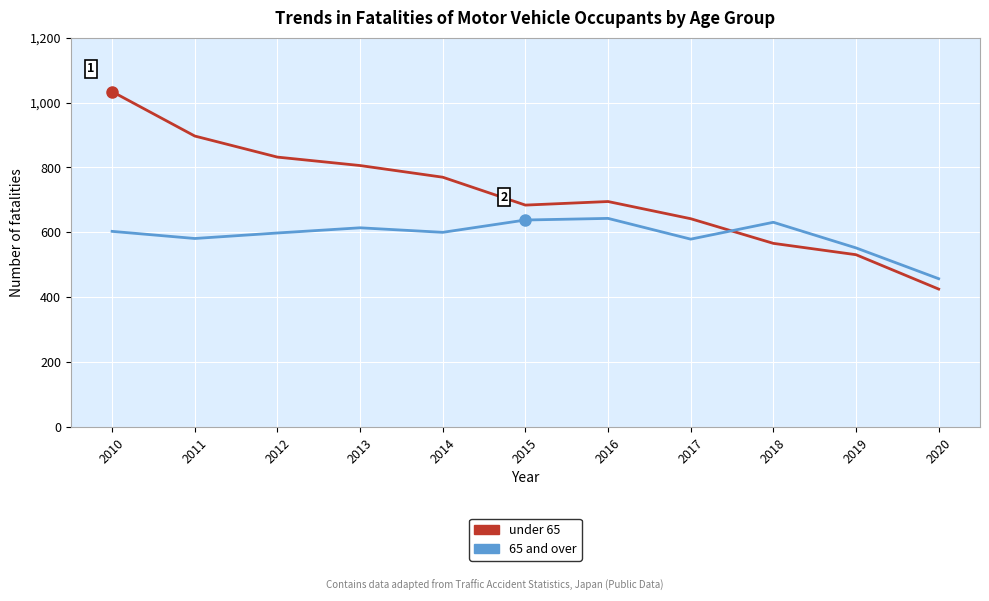

Where is the first local maximum for under 65?

2016